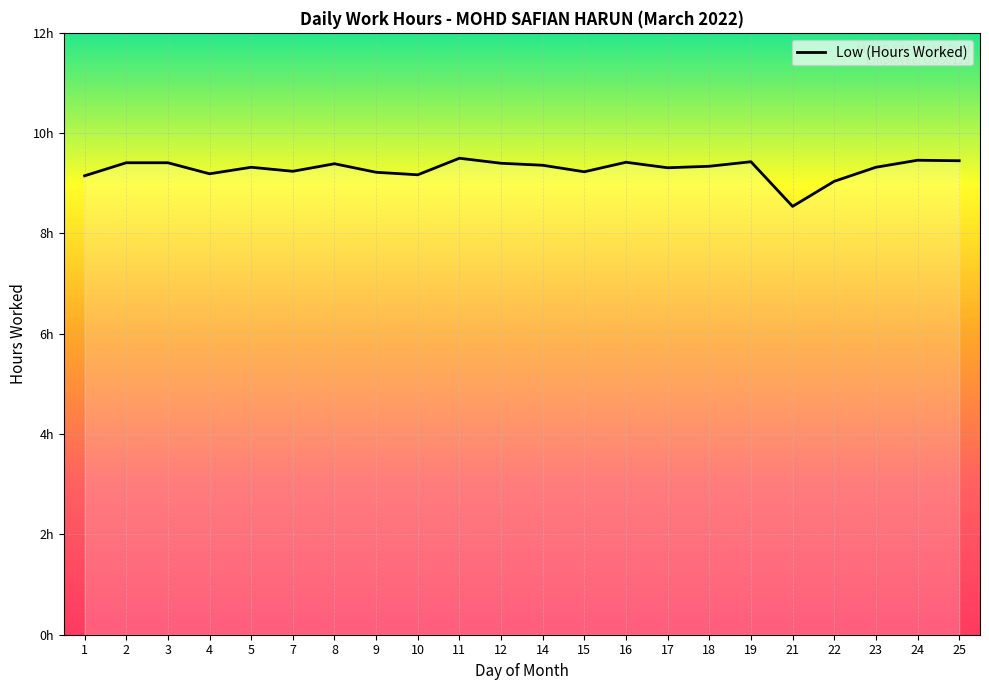

Does the chart have visible grid lines?

Yes